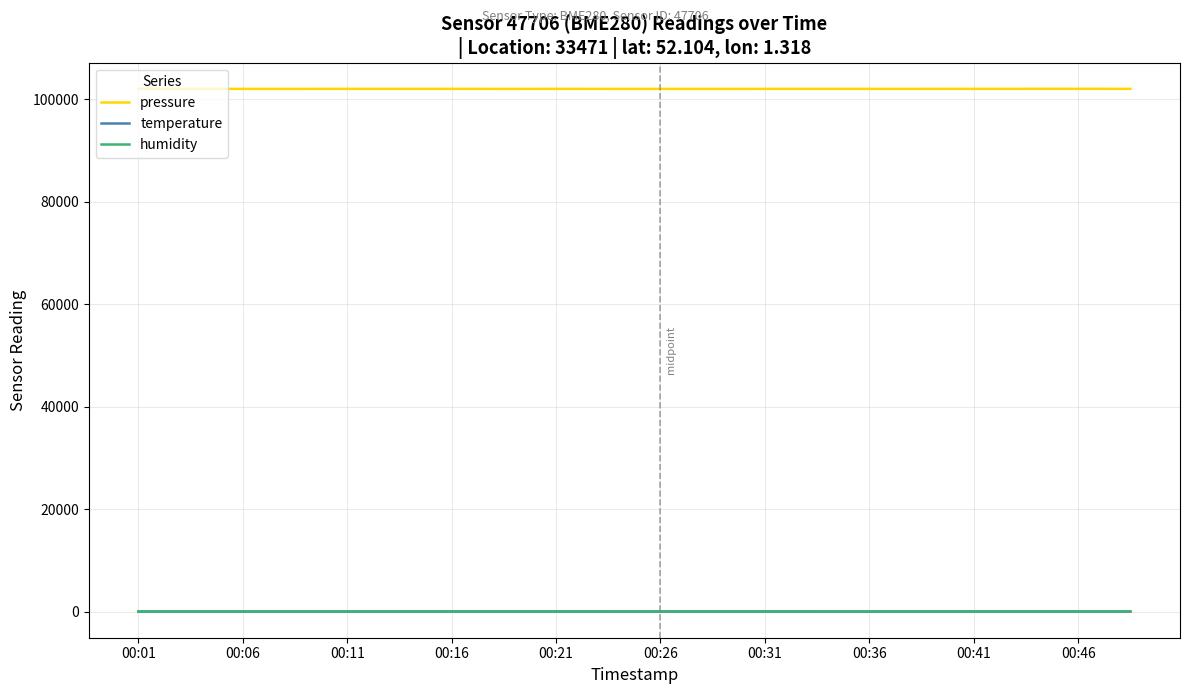

Which series has the largest total across all categories?

pressure